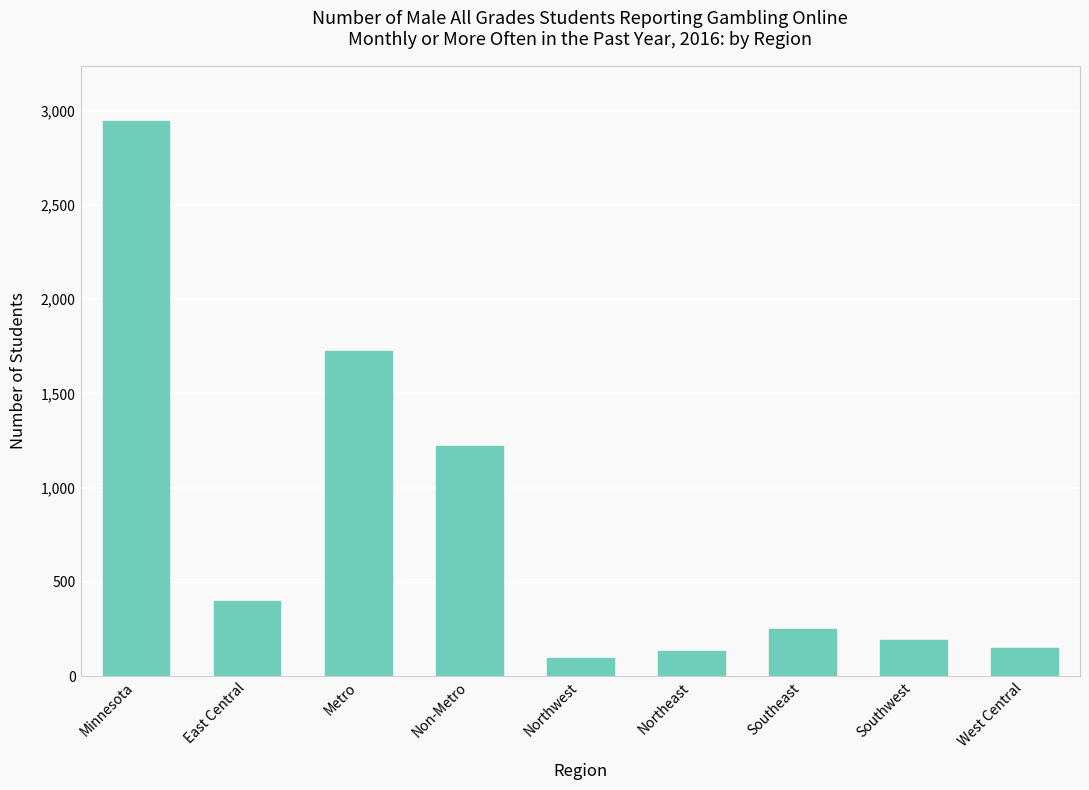

What is the change in value from Southwest to West Central?

-45